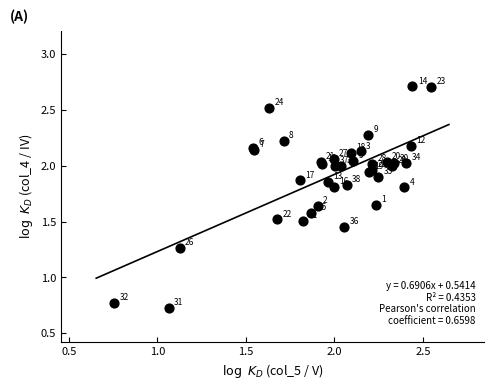

What Y value in the scatter plot is closest to 1?

0.8